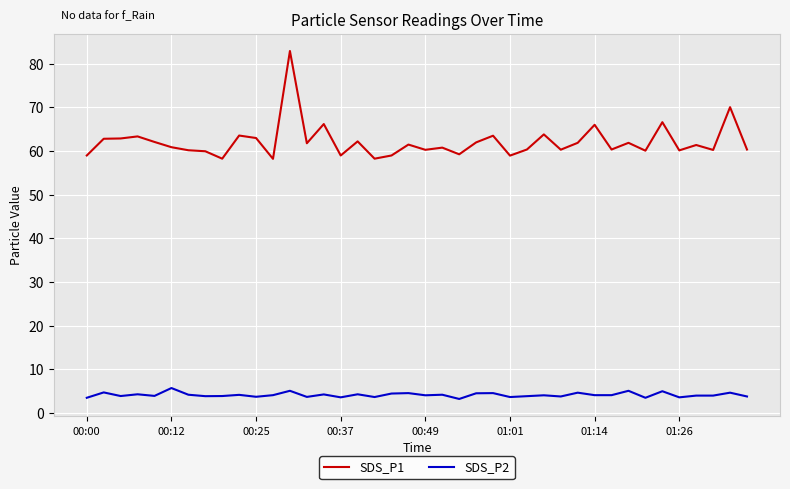

True or false: SDS_P2 and SDS_P1 cross at least once.

False